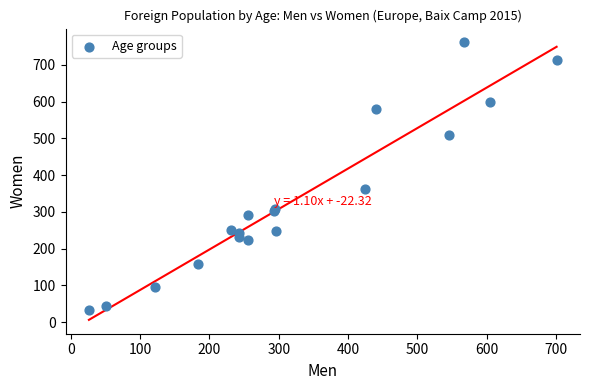

What Y value in the scatter plot is closest to 396?

363